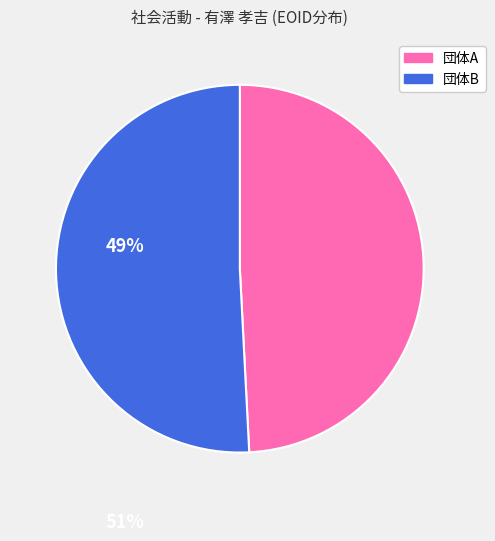

Rank the categories by value from highest to lowest.

団体B, 団体A